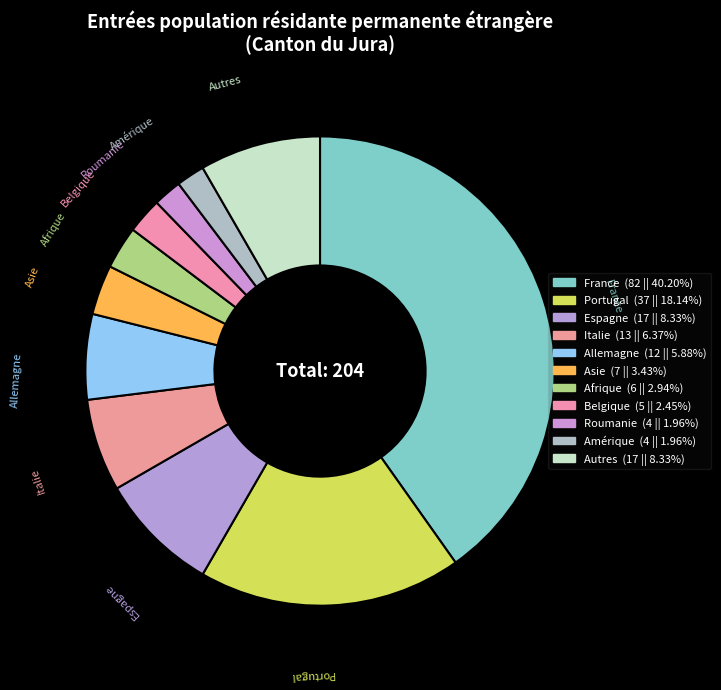

Count the number of slices in the pie.

11